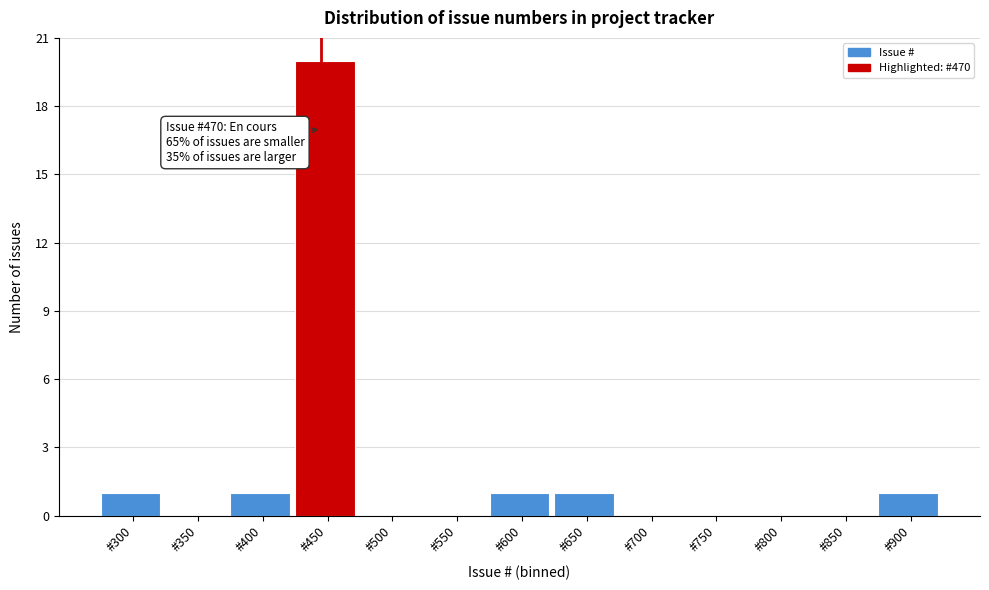

Reading left to right, what are all the values shown in this chart?

#300=1	#350=0	#400=1	#450=20	#500=0	#550=0	#600=1	#650=1	#700=0	#750=0	#800=0	#850=0	#900=1